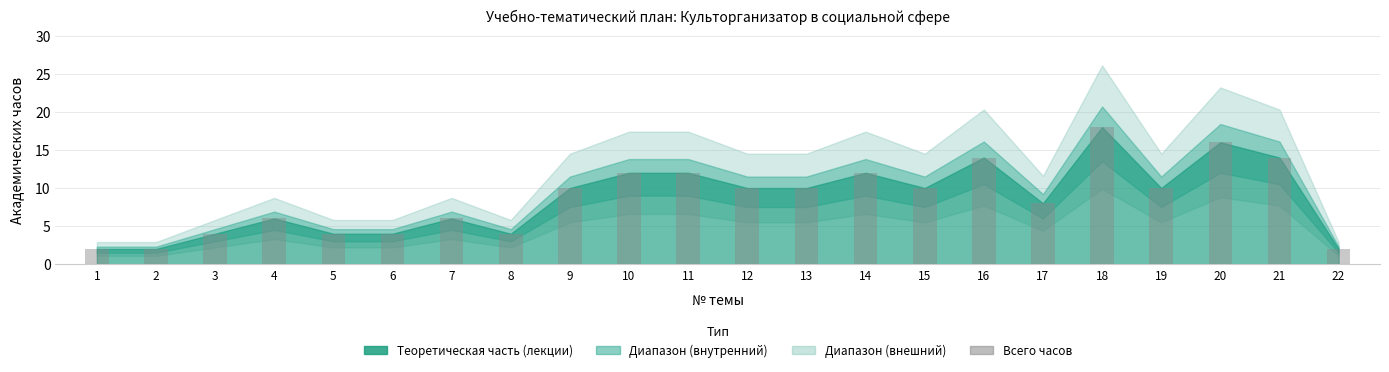

What is the sum of all values?

190